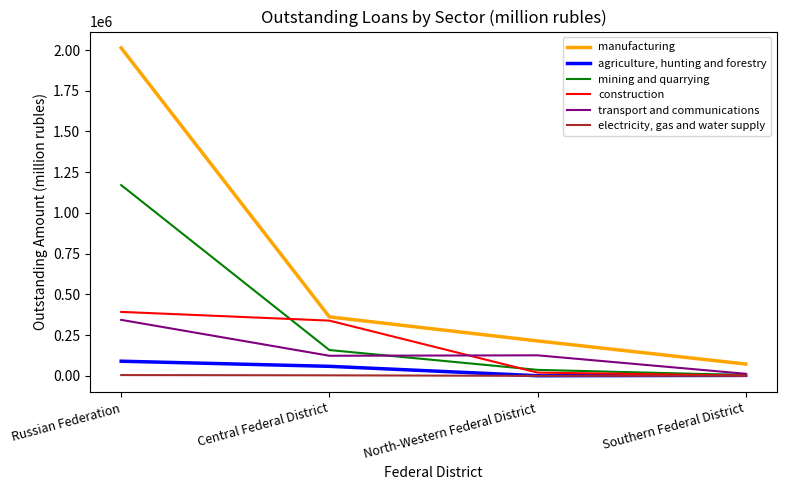

Which label corresponds to the largest value in the chart?

Russian Federation